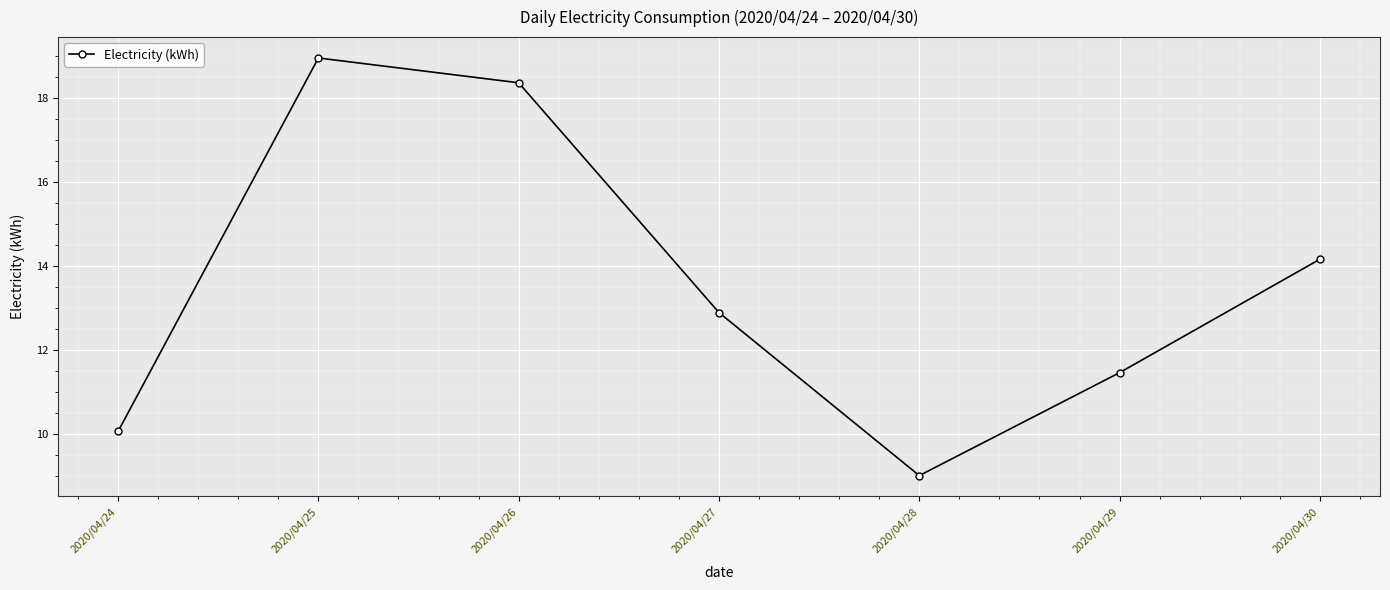

What is the average value?

13.6